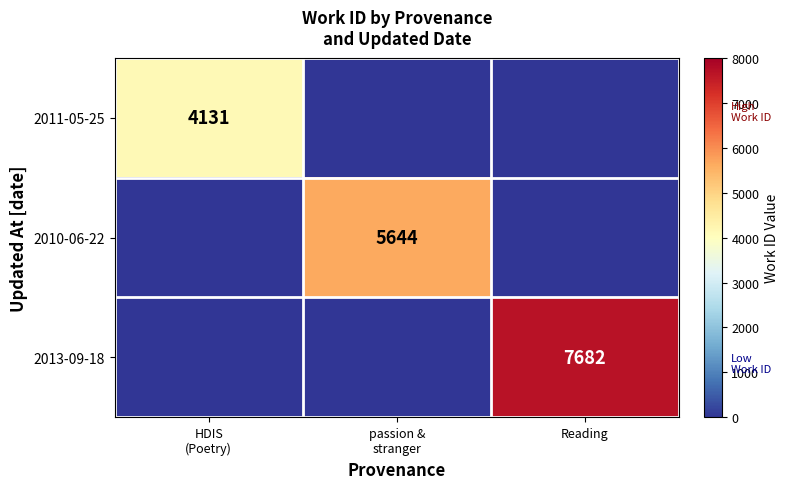

What is the difference between the highest and lowest values at HDIS
(Poetry)?

4131